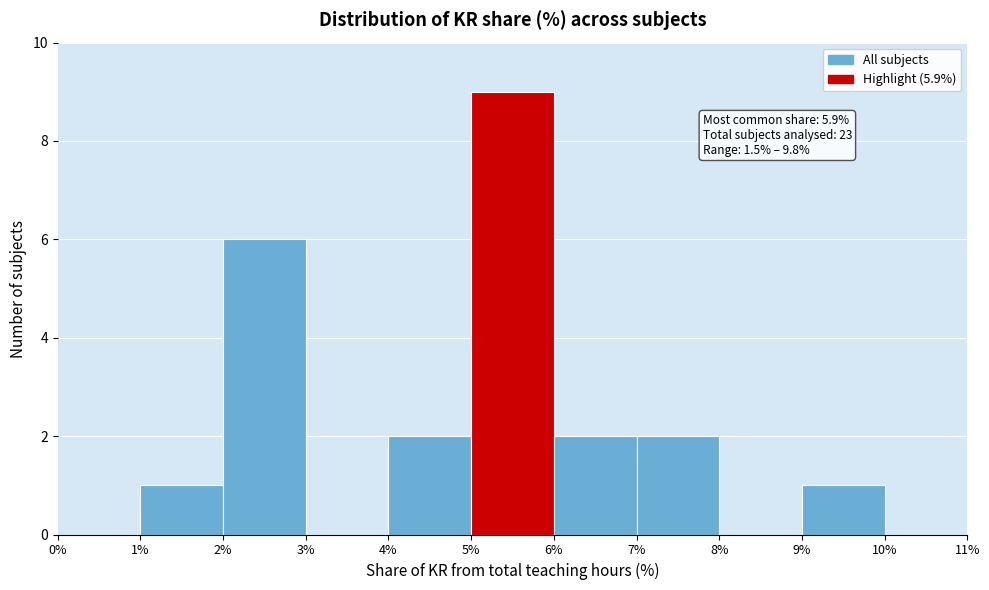

Which range on the x-axis has the tallest bar?

5% to 6%